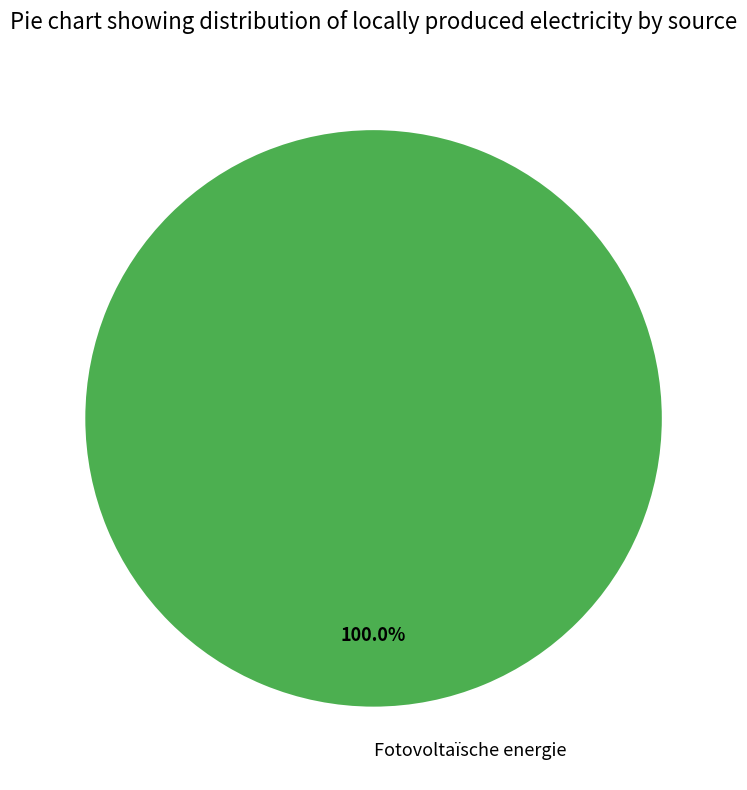

Does Fotovoltaïsche energie represent more than half of the total?

Yes